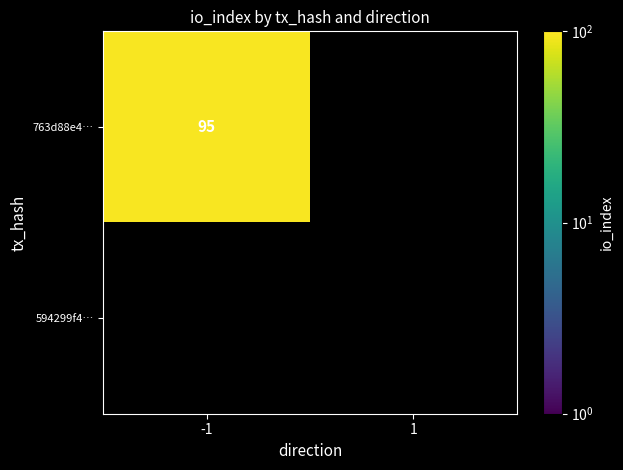

True or false: 763d88e4… has a value of 153 at -1.

False